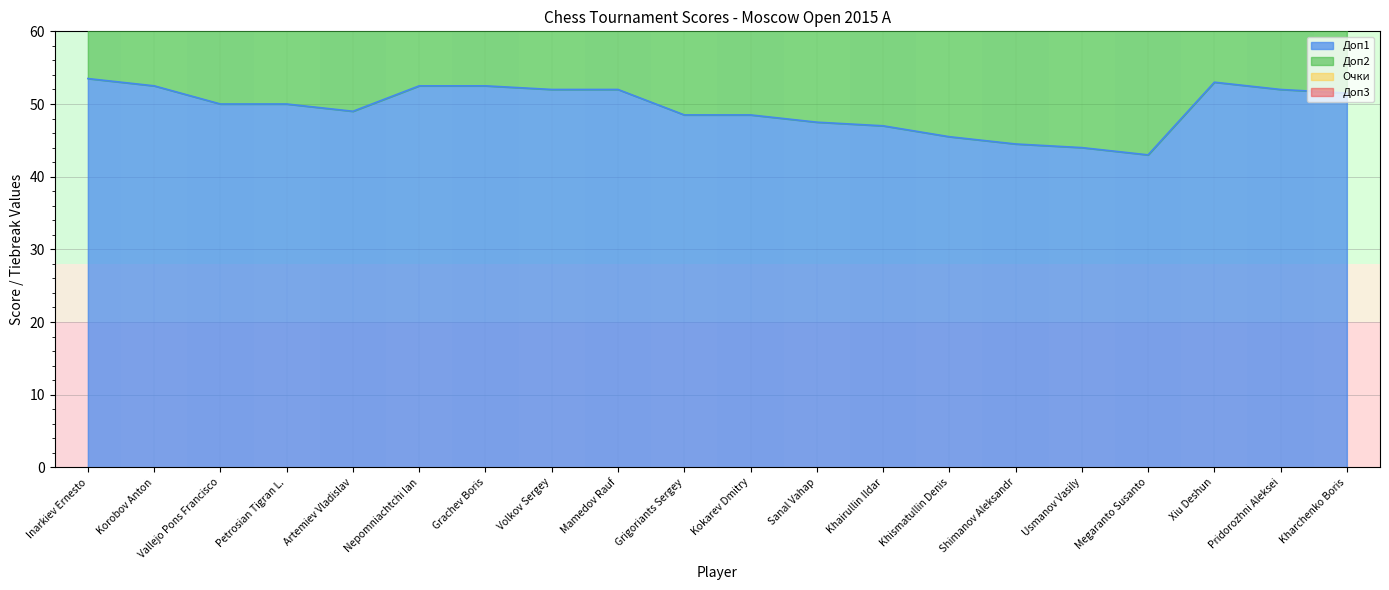

At which label does Доп2 reach its peak?

Inarkiev Ernesto